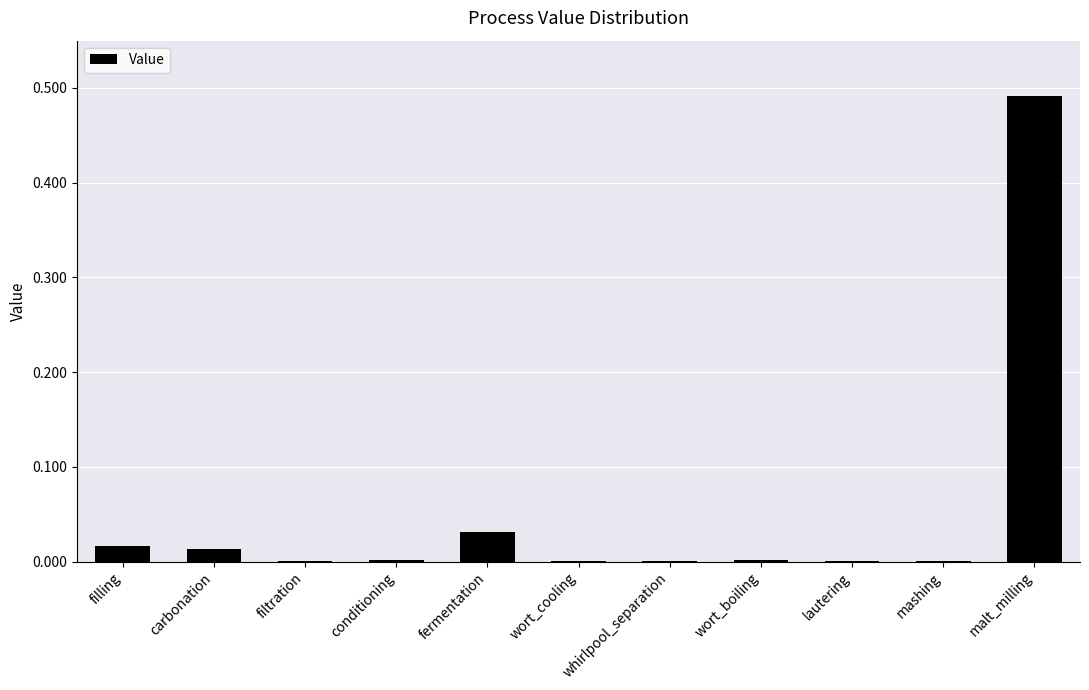

Are the bars horizontal?

No